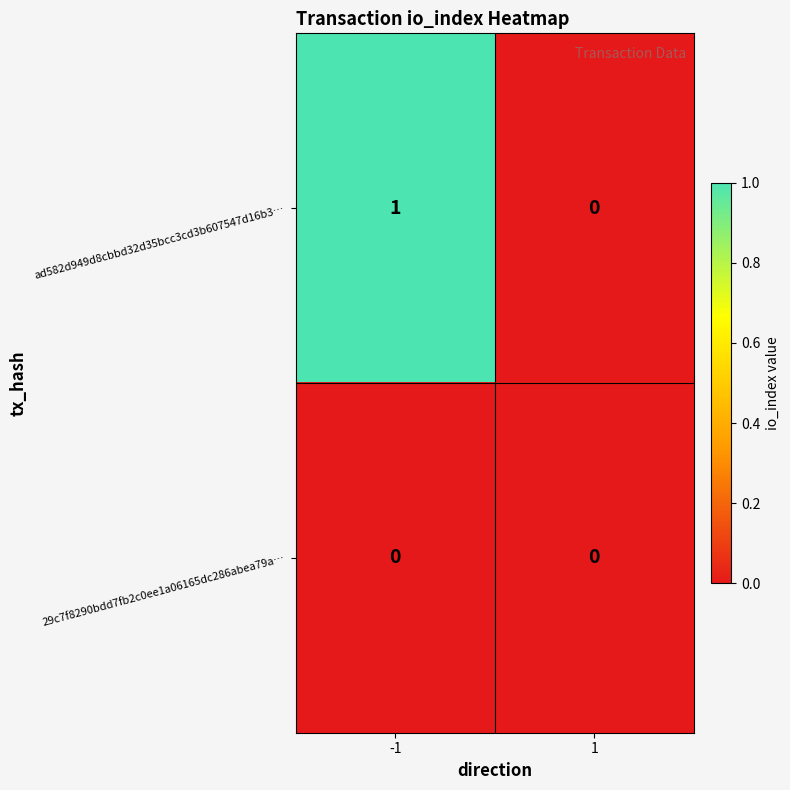

Which series has the largest range (max minus min)?

ad582d949d8cbbd32d35bcc3cd3b607547d16b3…